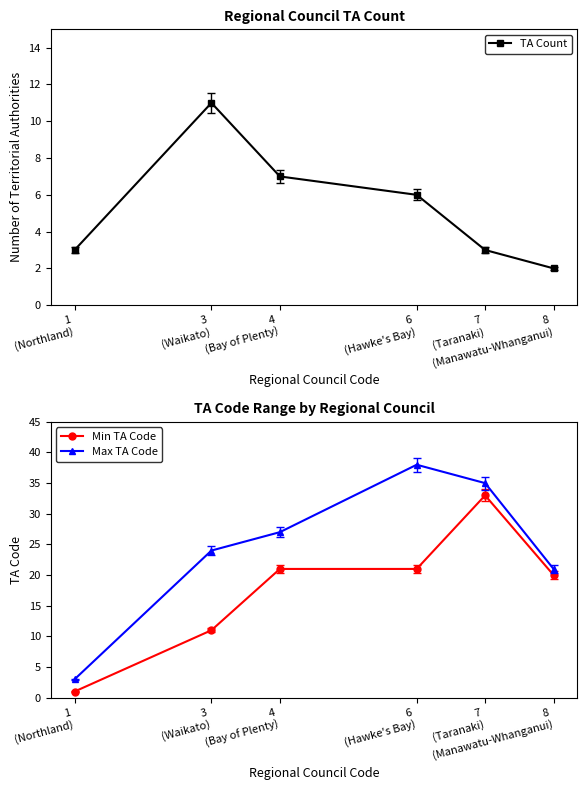

What is the label of the 4th point from the right?

4
(Bay of Plenty)